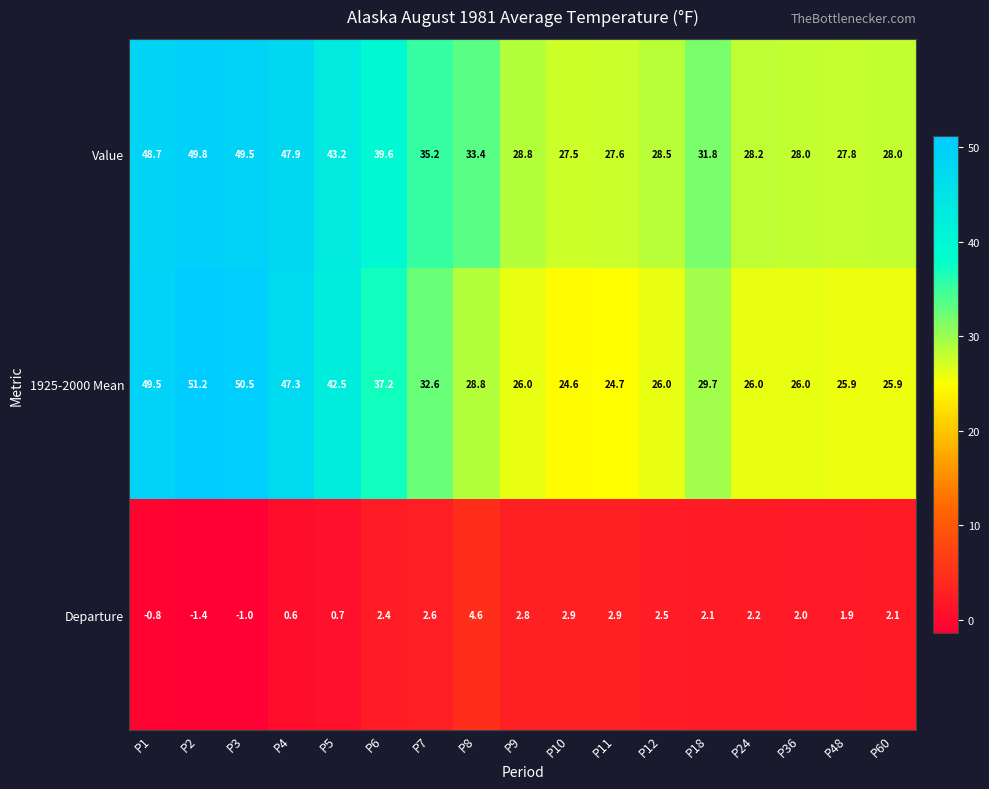

What value does the Departure series have at P10?

2.9